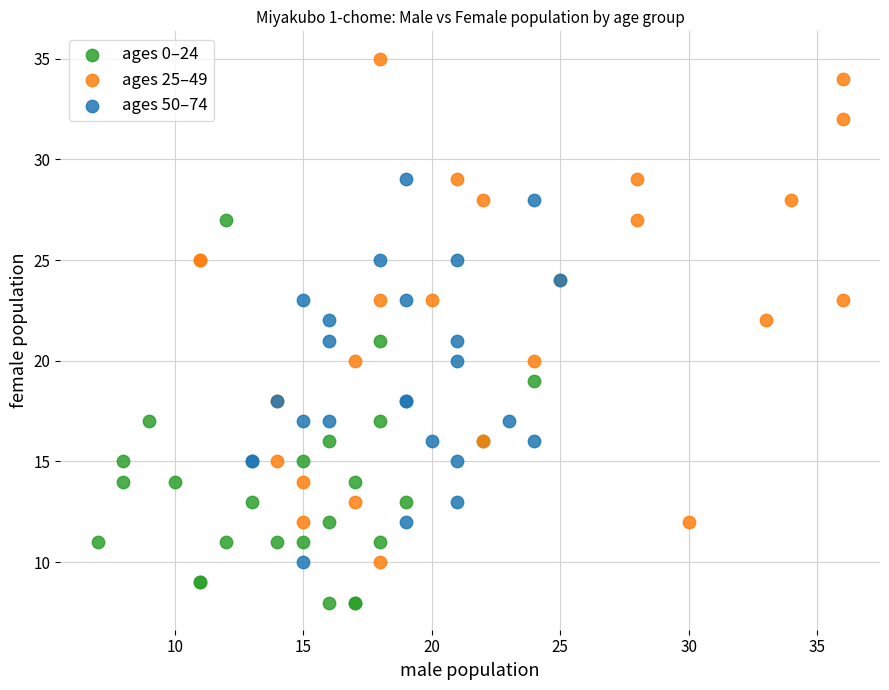

Which series contains the lowest Y value?

ages 0–24